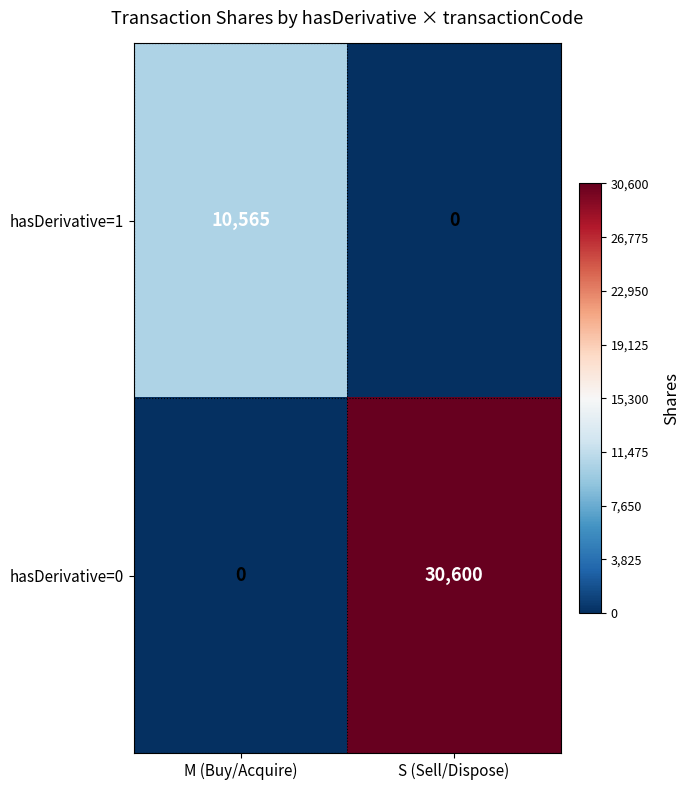

Count the number of data series in this chart.

2